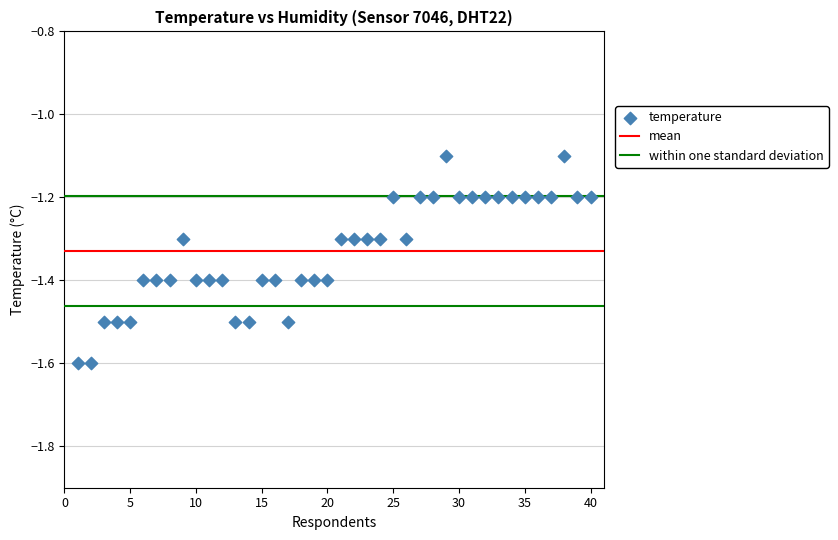

What is the range of X values (max minus min)?

39.0